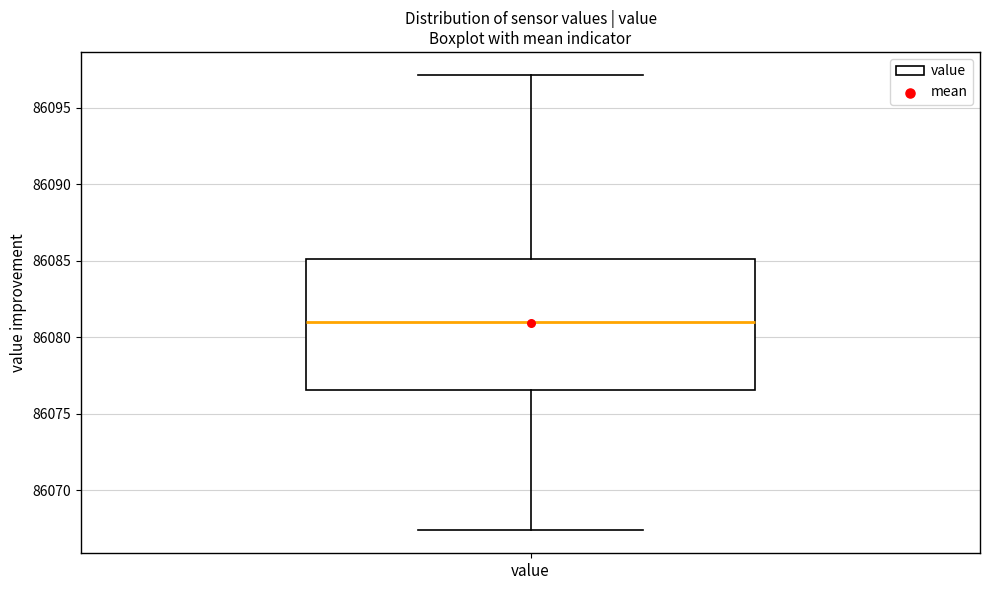

Read this box plot against the y-axis: the position of the median line, the range covered by the box, and the ends of both whiskers. The values are not printed on the chart, so give them approximately, as read against the axis.

median 86081.0, box 86076.5 to 86085.0, whiskers 86067.5 to 86097.0